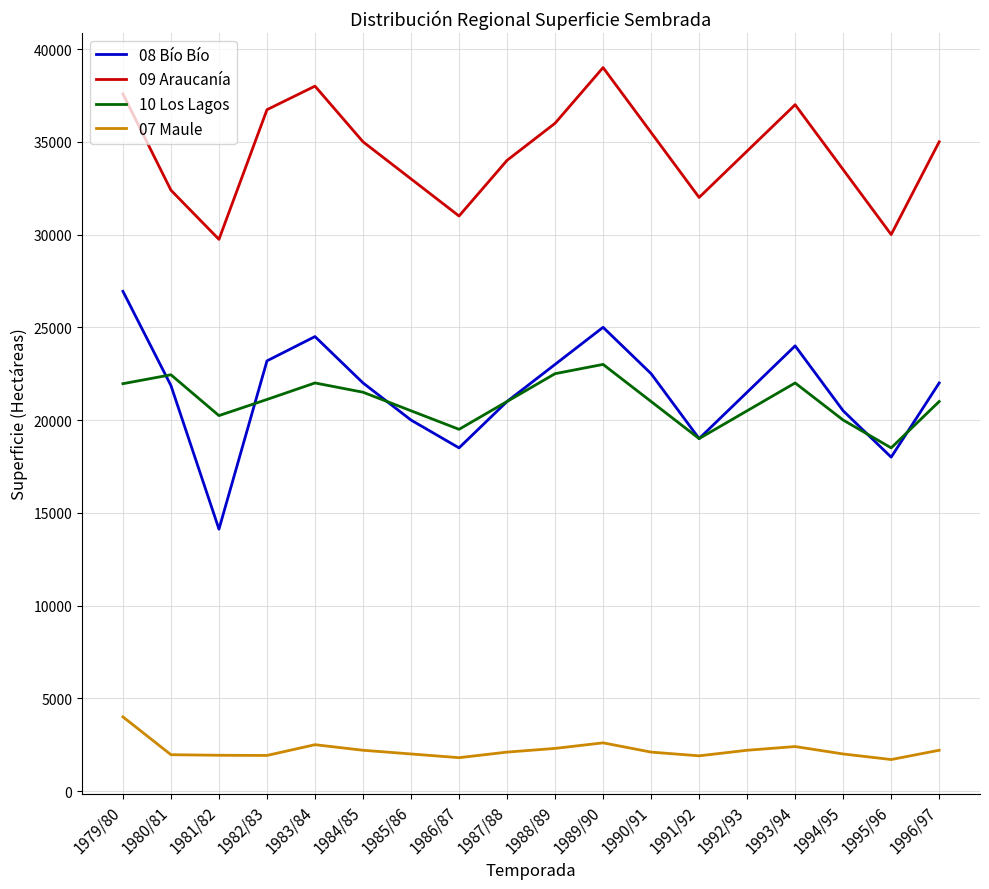

How many categories are shown in the chart?

18